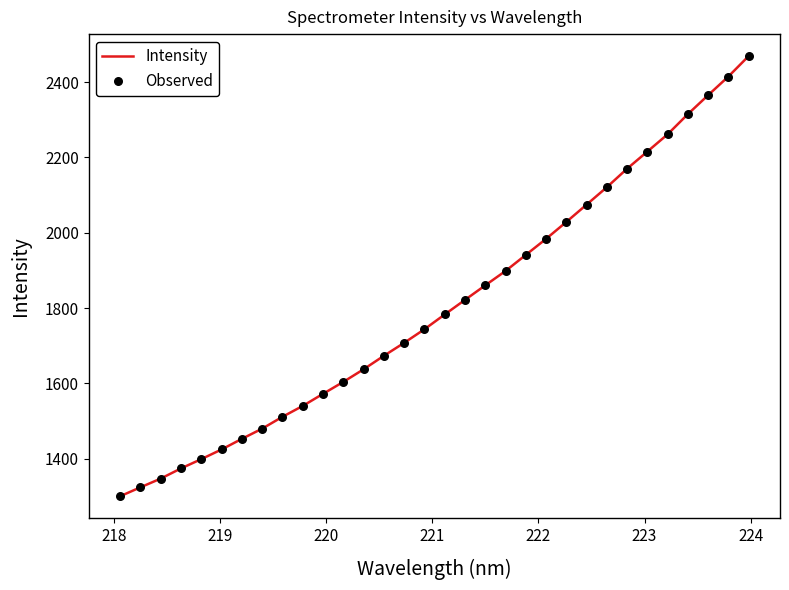

What is the maximum value shown in the chart?

2468.8